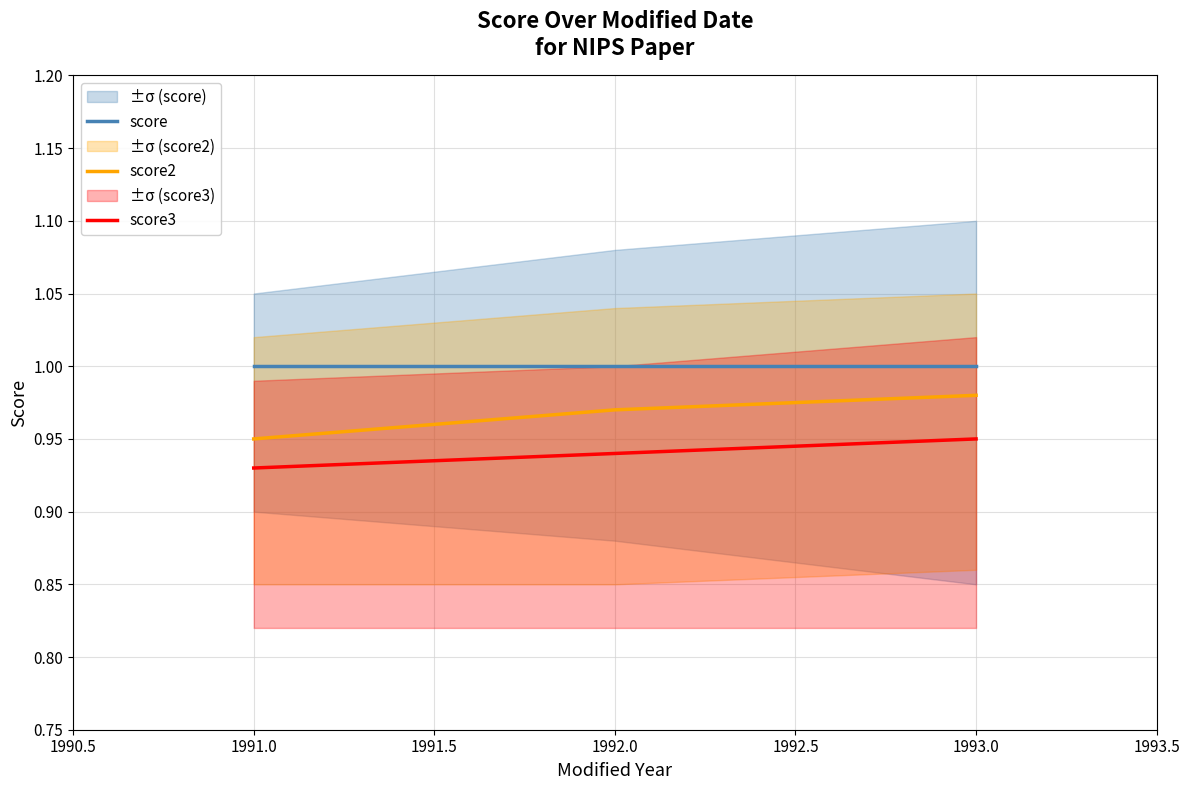

How many score2 values are between 0 and 1?

3